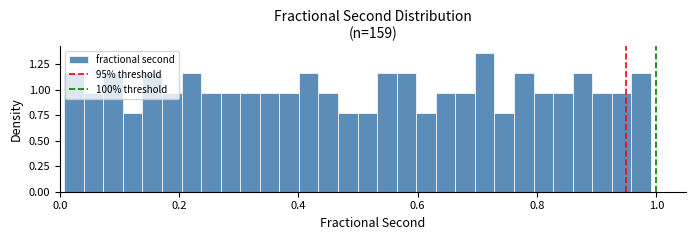

Read against the x-axis, roughly where is the centre of the tallest bar?

0.72